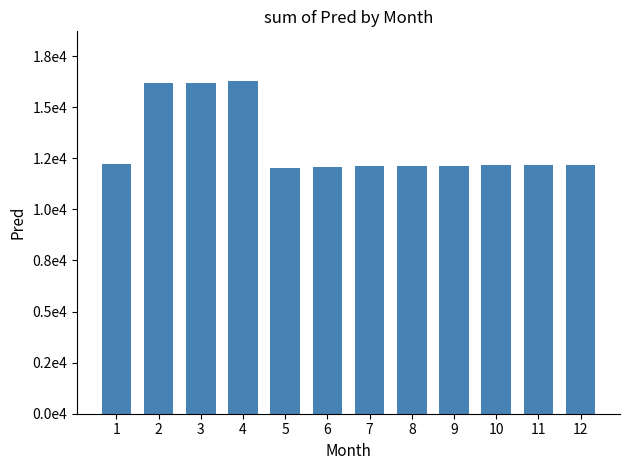

Which label corresponds to the largest value in the chart?

4